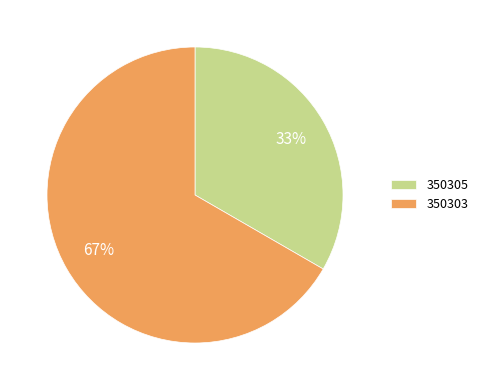

Which category has the smallest portion of the pie?

350305